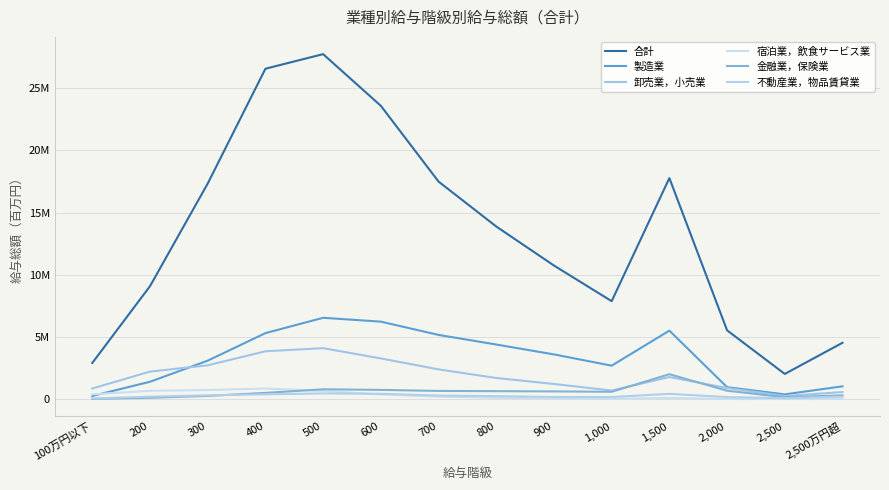

At how many categories does at least one series exceed 12436044?

7